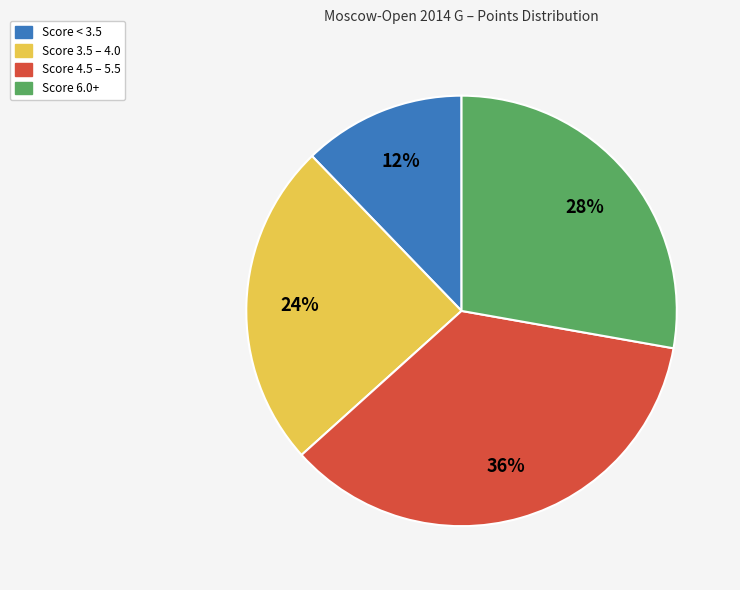

To the nearest percent, what is the average slice percentage?

25%